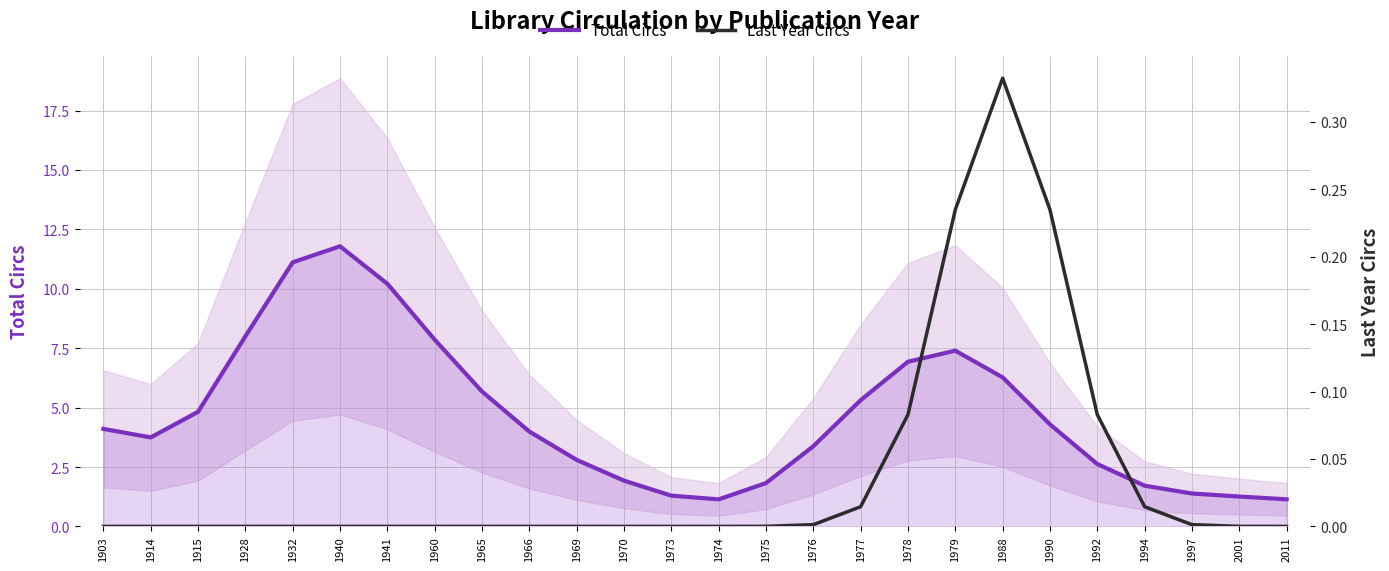

The value of Total Circs at 1969 is 4.2. True or false?

False